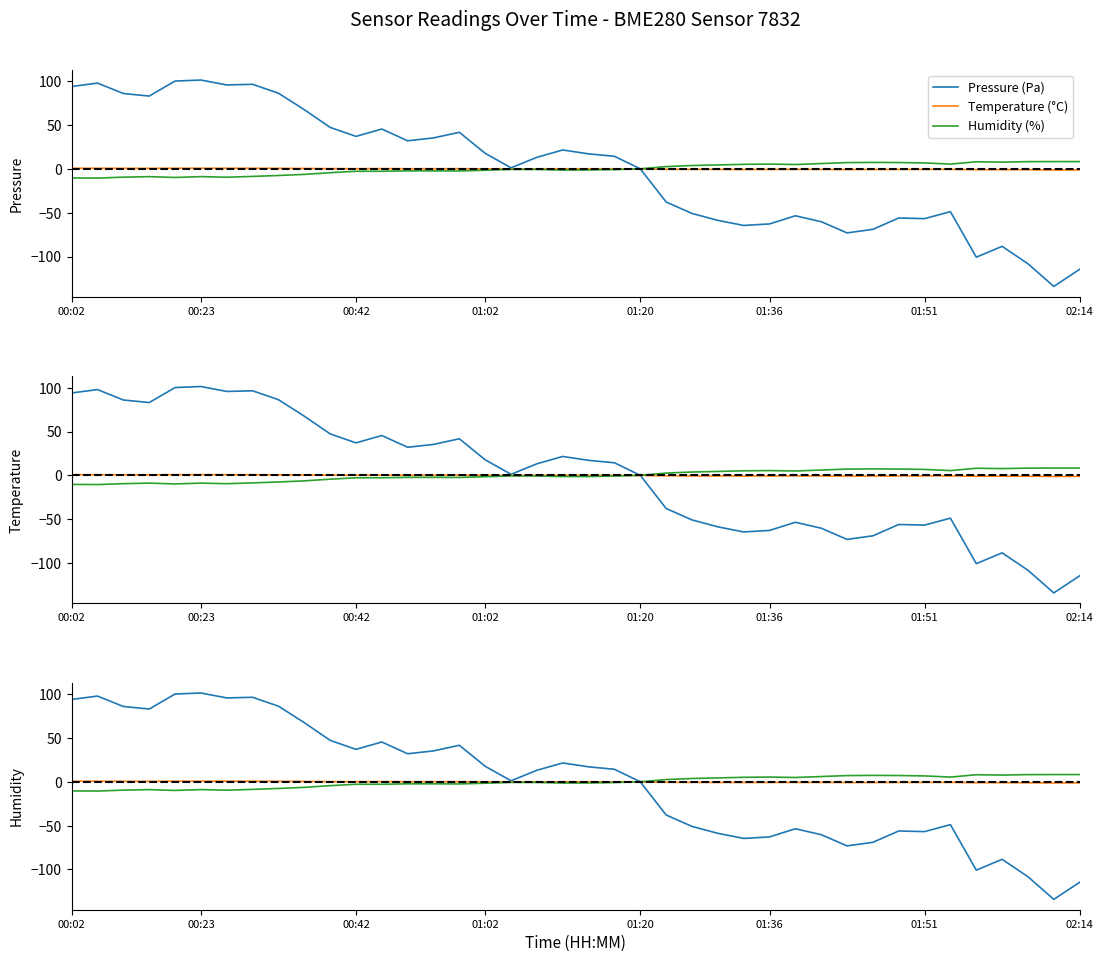

What is the sum of the Pressure (Pa) values at 00:42 and 18?

99.6